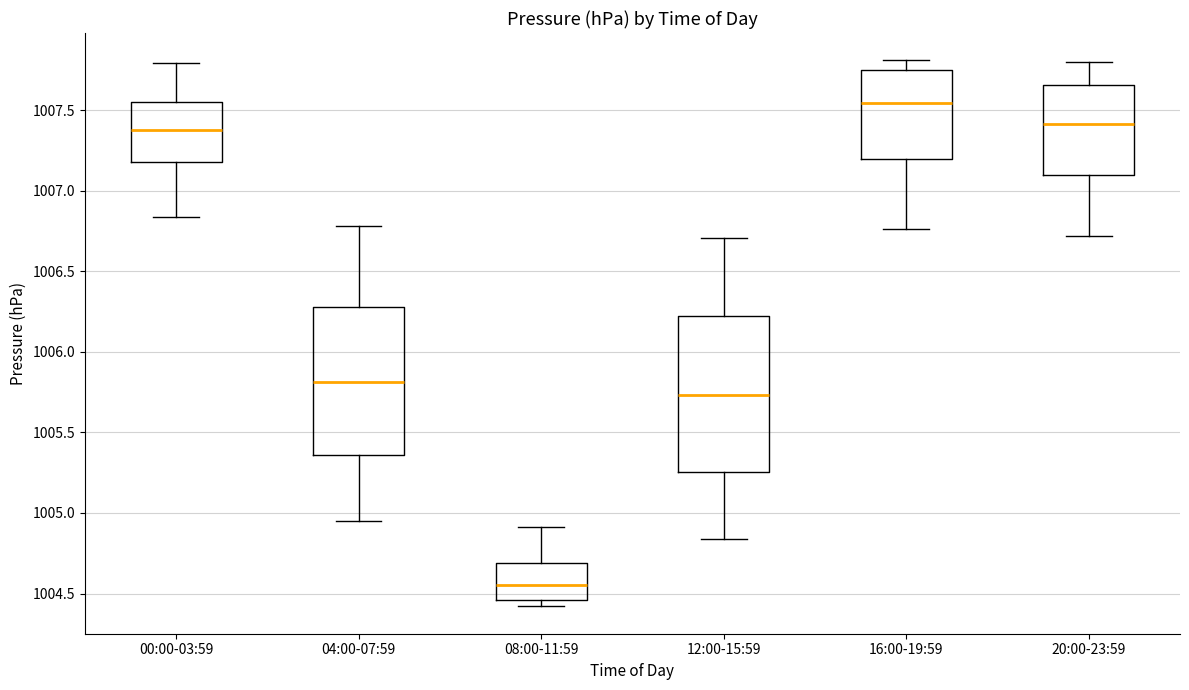

Reading left to right, transcribe this box plot: for each box, give where its median line is, the range the box spans, and where its two whiskers end, as read against the y-axis. The values are not printed on the chart, so give them approximately, as read against the axis.

00:00-03:59: median 1007.40, box 1007.20 to 1007.55, whiskers 1006.85 to 1007.80
04:00-07:59: median 1005.80, box 1005.35 to 1006.30, whiskers 1004.95 to 1006.80
08:00-11:59: median 1004.55, box 1004.45 to 1004.70, whiskers 1004.40 to 1004.90
12:00-15:59: median 1005.75, box 1005.25 to 1006.20, whiskers 1004.85 to 1006.70
16:00-19:59: median 1007.55, box 1007.20 to 1007.75, whiskers 1006.75 to 1007.80
20:00-23:59: median 1007.40, box 1007.10 to 1007.65, whiskers 1006.70 to 1007.80